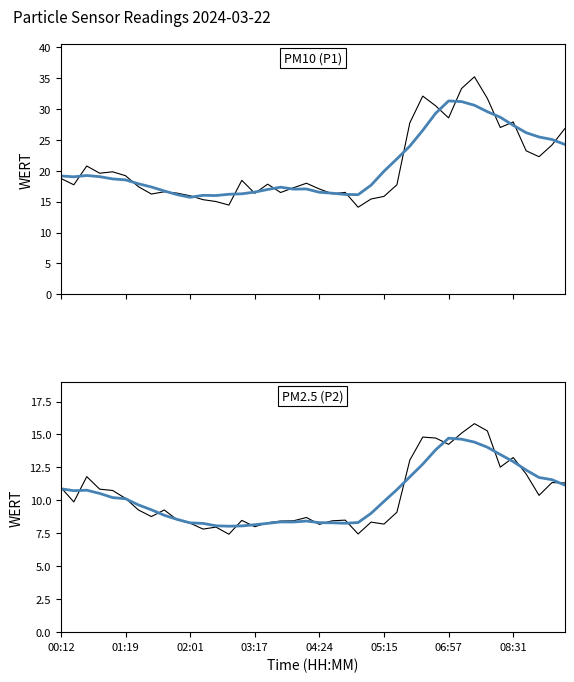

Does the chart display data point markers on the line(s)?

No